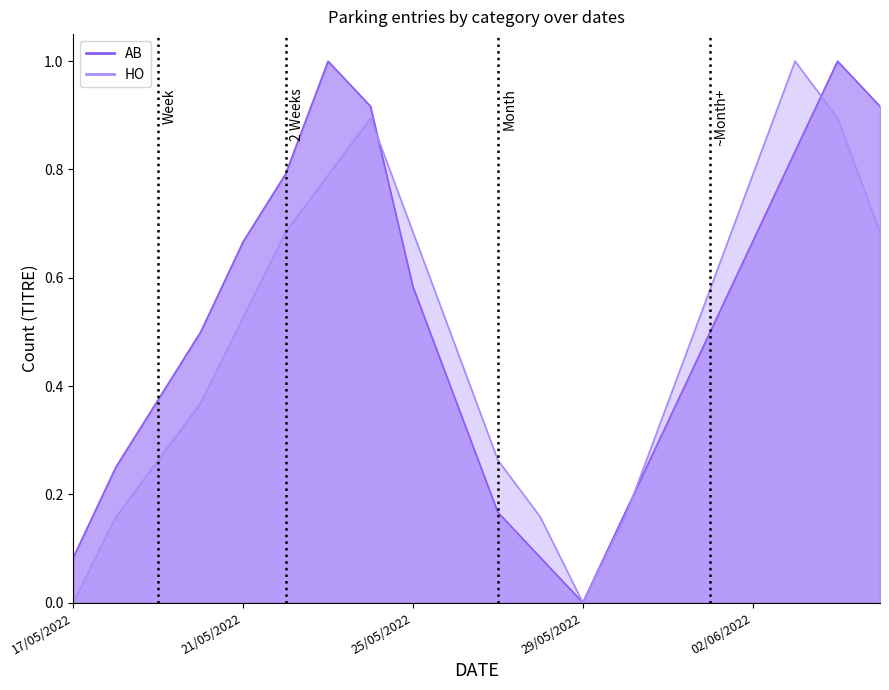

How many times do AB and HO cross each other?

3